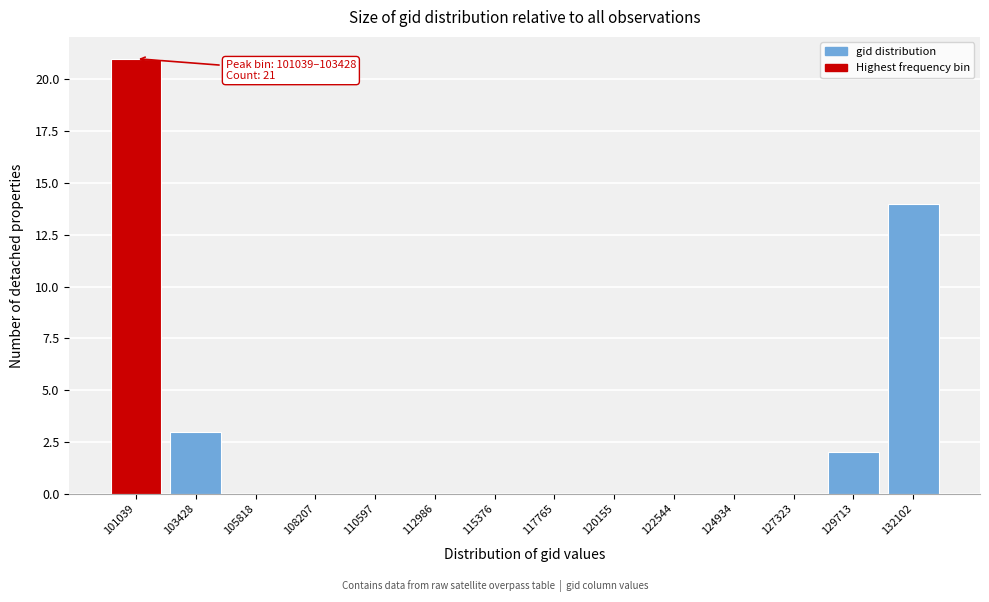

Reading left to right, extract all data points from this chart.

101039=21	103428=3	105818=0	108207=0	110597=0	112986=0	115376=0	117765=0	120155=0	122544=0	124934=0	127323=0	129713=2	132102=14